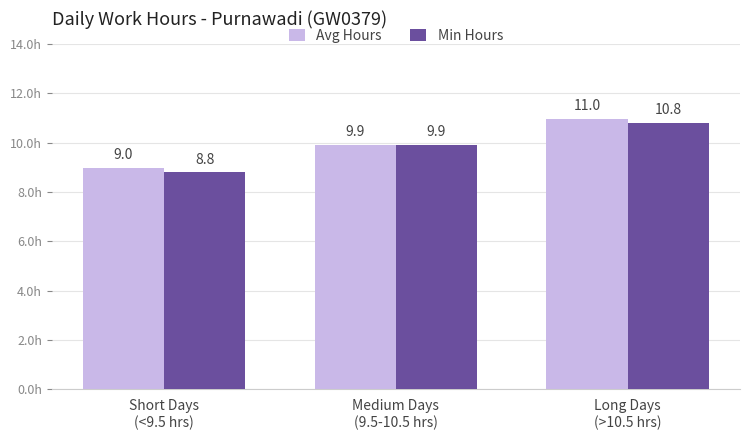

Read the Min Hours value at Medium Days
(9.5-10.5 hrs).

9.9